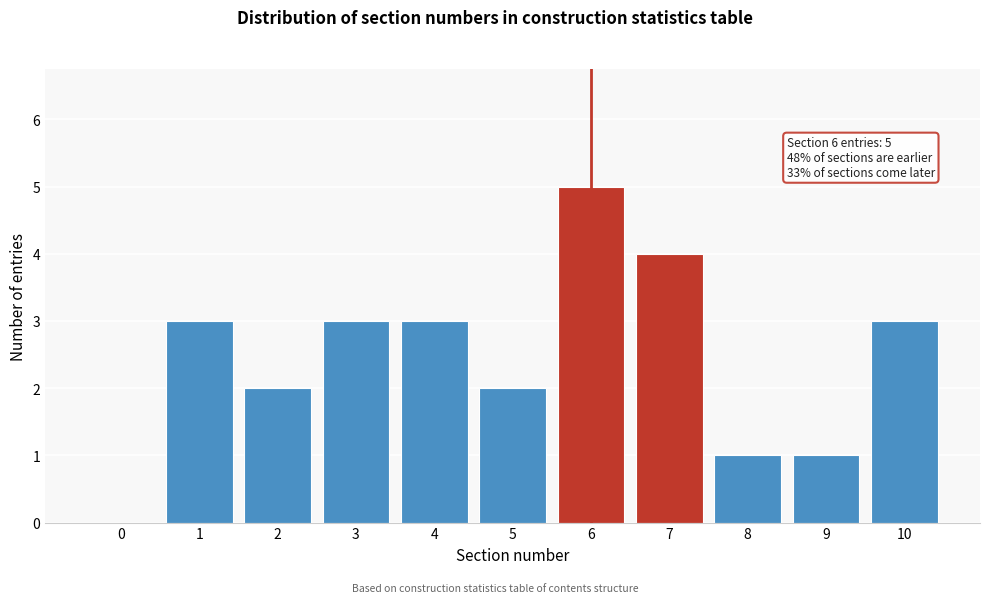

Reading right to left, what are all the values shown in this chart?

10=3	9=1	8=1	7=4	6=5	5=2	4=3	3=3	2=2	1=3	0=0